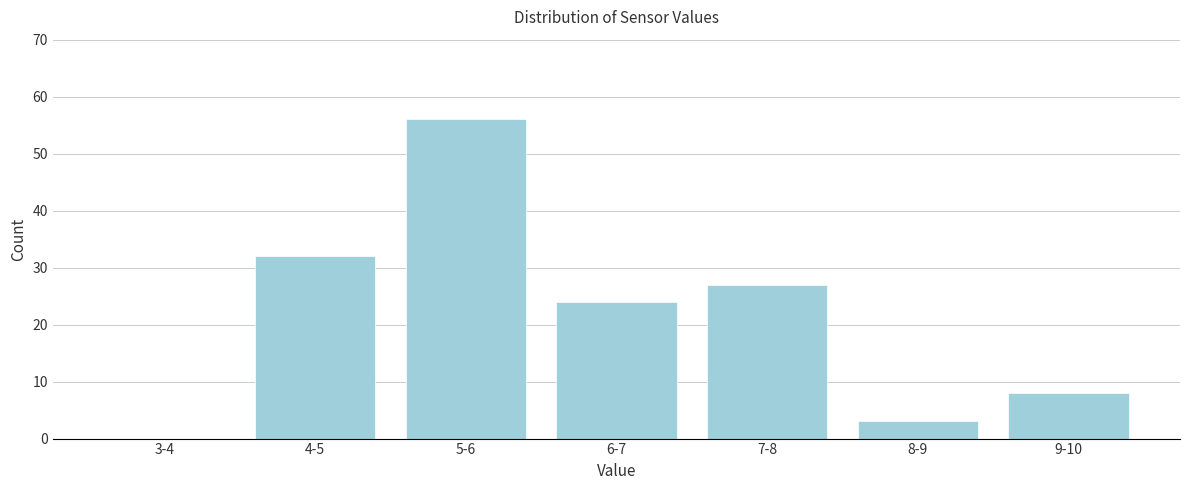

Reading right to left, what are all the values shown in this chart?

9-10=8	8-9=3	7-8=27	6-7=24	5-6=56	4-5=32	3-4=0